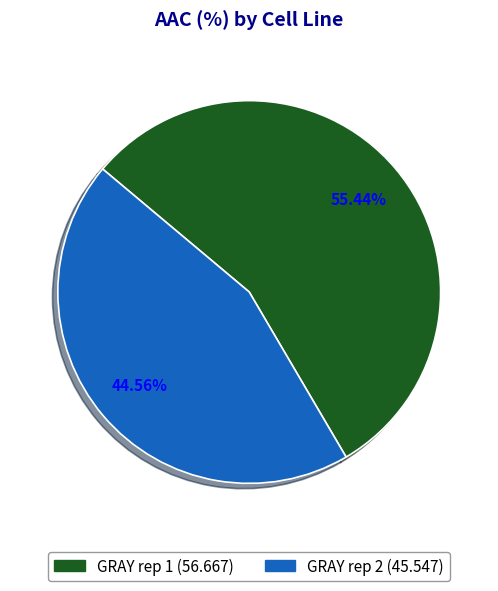

How many segments does this pie chart have?

2